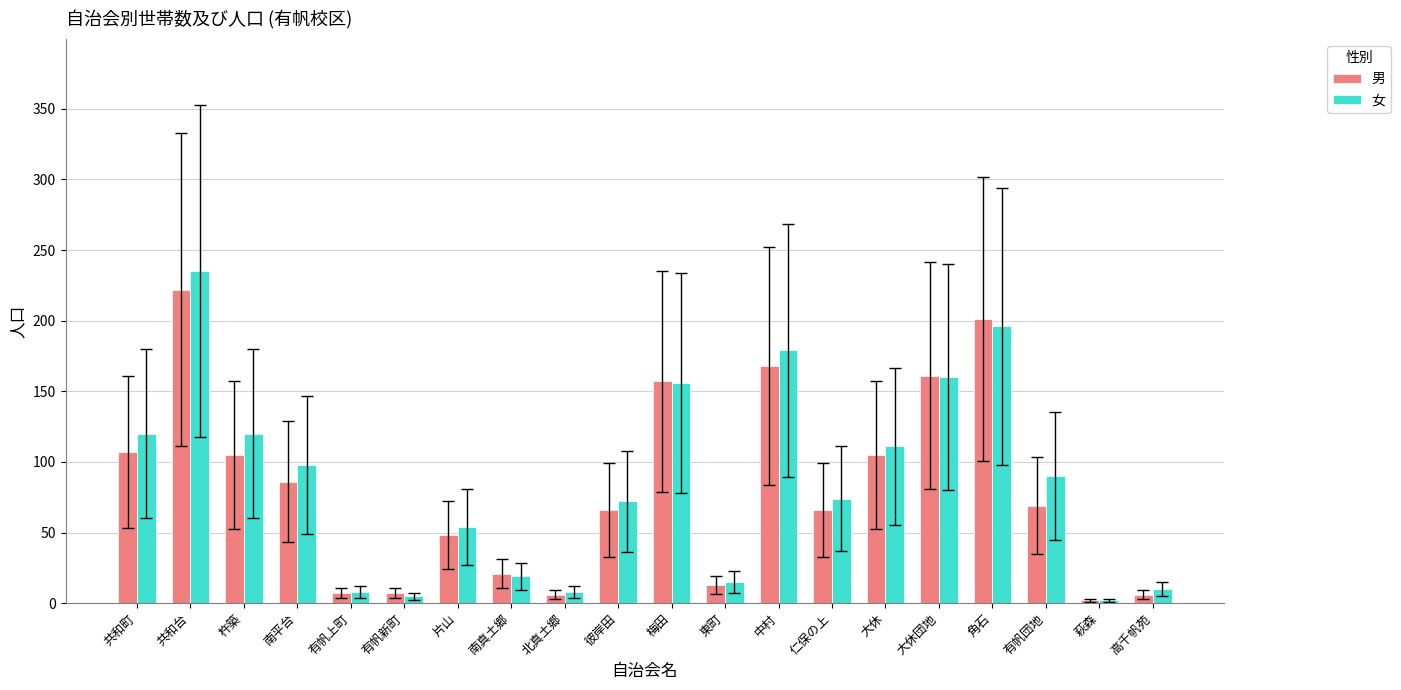

Which series has the widest spread of values?

女